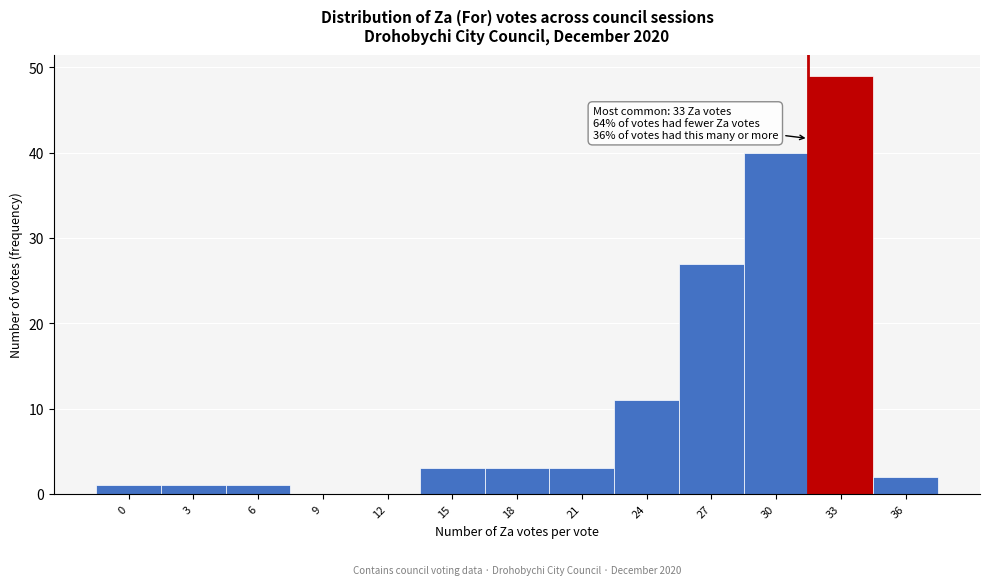

Reading right to left, list all the values displayed in this chart.

36=2	33=49	30=40	27=27	24=11	21=3	18=3	15=3	12=0	9=0	6=1	3=1	0=1